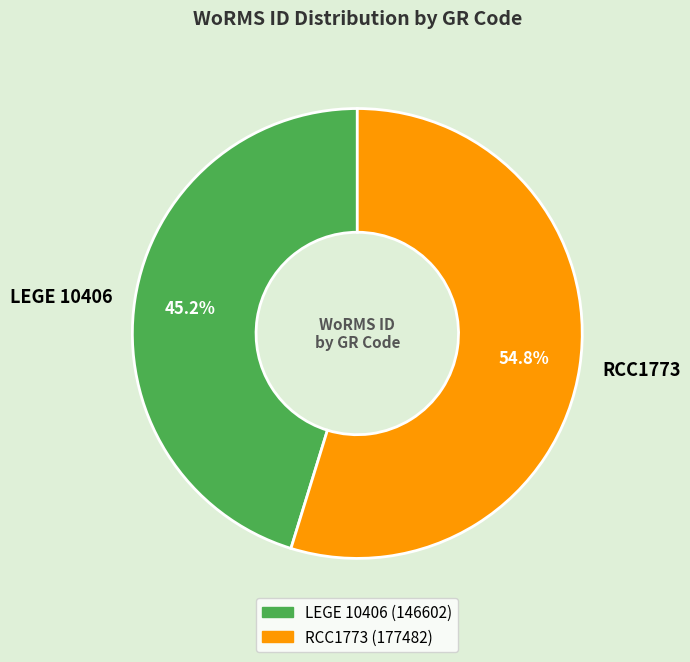

Approximately how many times larger is the value at LEGE 10406 compared to RCC1773?

0.8